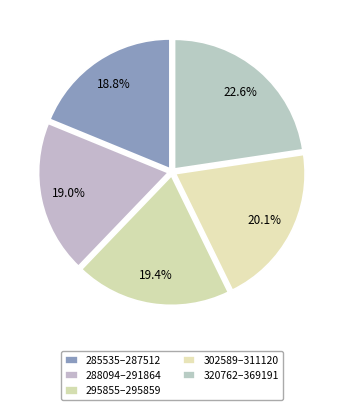

How many segments does this pie chart have?

5